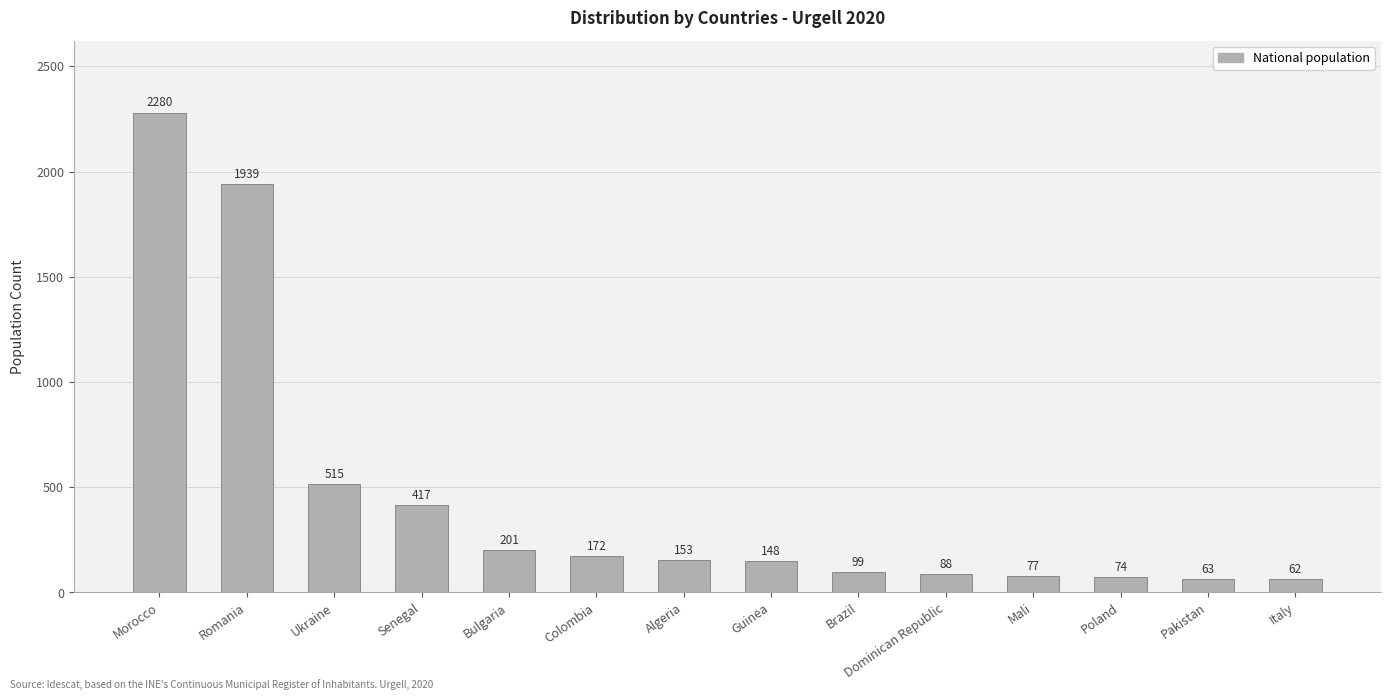

Reading left to right, transcribe all the data shown in this chart.

Morocco=2280	Romania=1939	Ukraine=515	Senegal=417	Bulgaria=201	Colombia=172	Algeria=153	Guinea=148	Brazil=99	Dominican Republic=88	Mali=77	Poland=74	Pakistan=63	Italy=62